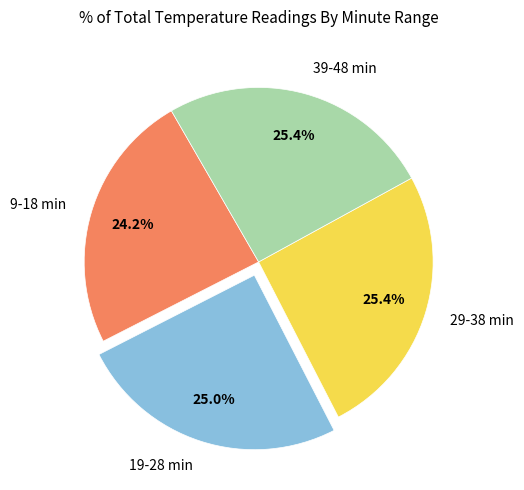

Does any single category account for the majority?

No